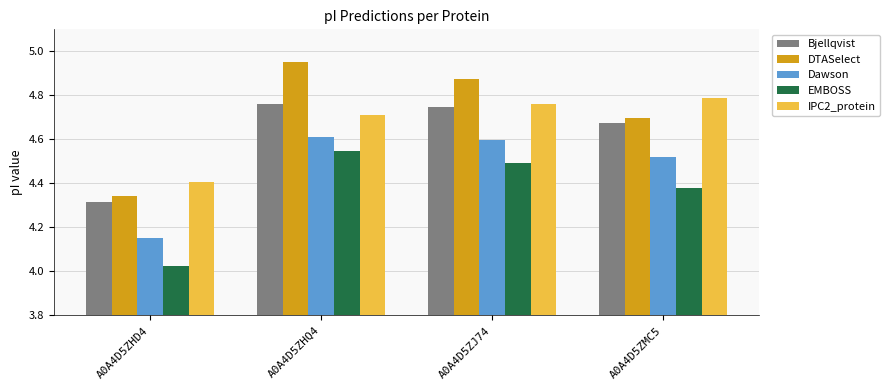

What is the sum of all Dawson values?

17.9